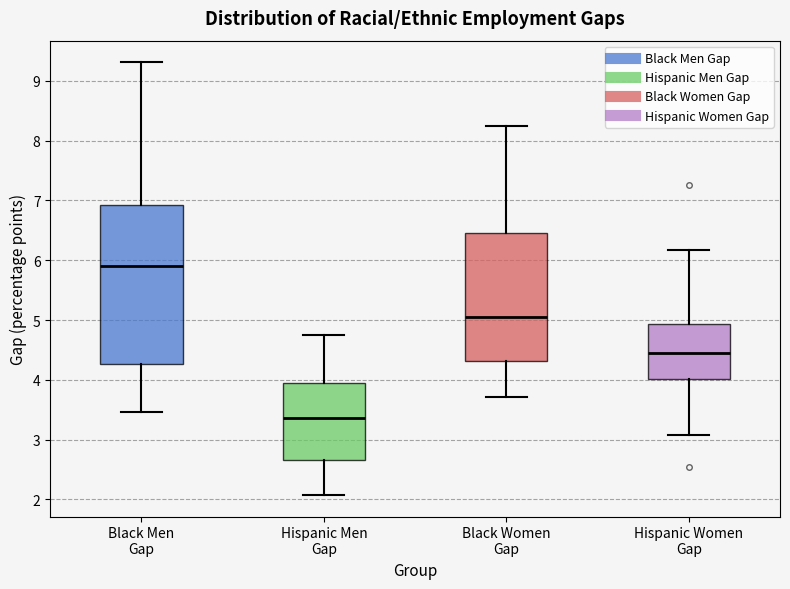

Reading left to right, read every box against the y-axis: the position of its median line, the range the box covers, and the ends of its whiskers. The values are not printed on the chart, so give them approximately, as read against the axis.

Black Men Gap: median 5.9, box 4.3 to 6.9, whiskers 3.5 to 9.3
Hispanic Men Gap: median 3.4, box 2.7 to 3.9, whiskers 2.1 to 4.7
Black Women Gap: median 5.0, box 4.3 to 6.5, whiskers 3.7 to 8.2
Hispanic Women Gap: median 4.5, box 4.0 to 4.9, whiskers 3.1 to 6.2